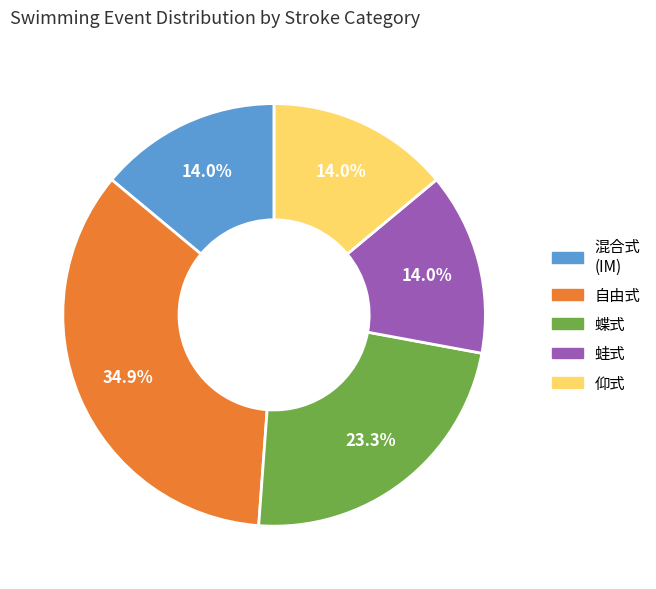

To the nearest percent, what is the average slice percentage?

20%